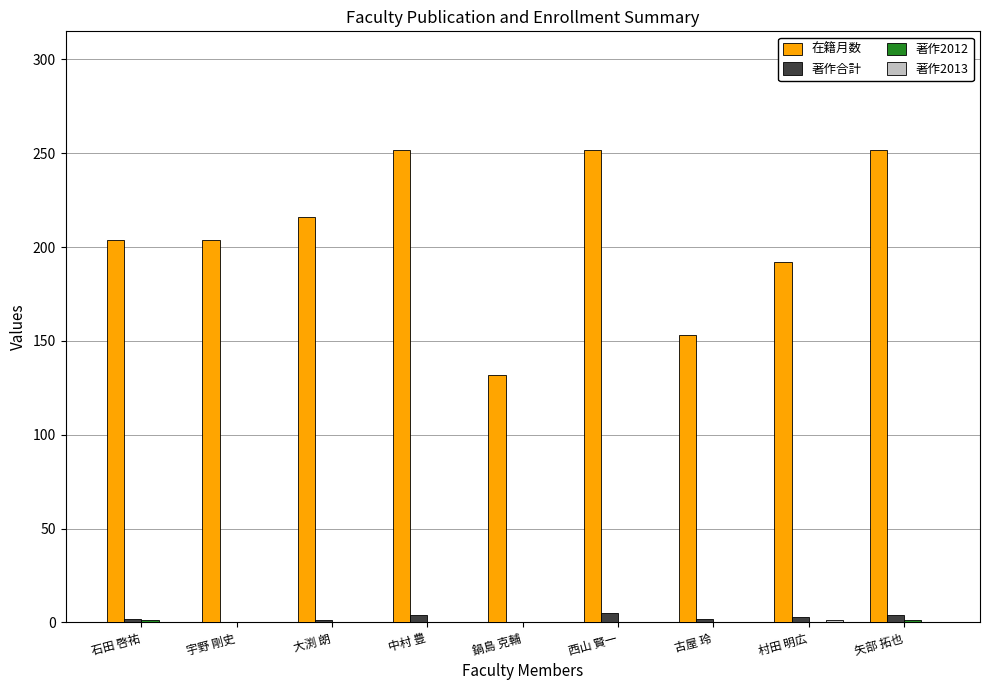

Is the value of 著作合計 at 古屋 玲 greater than the value of 在籍月数 at 西山 賢一?

No